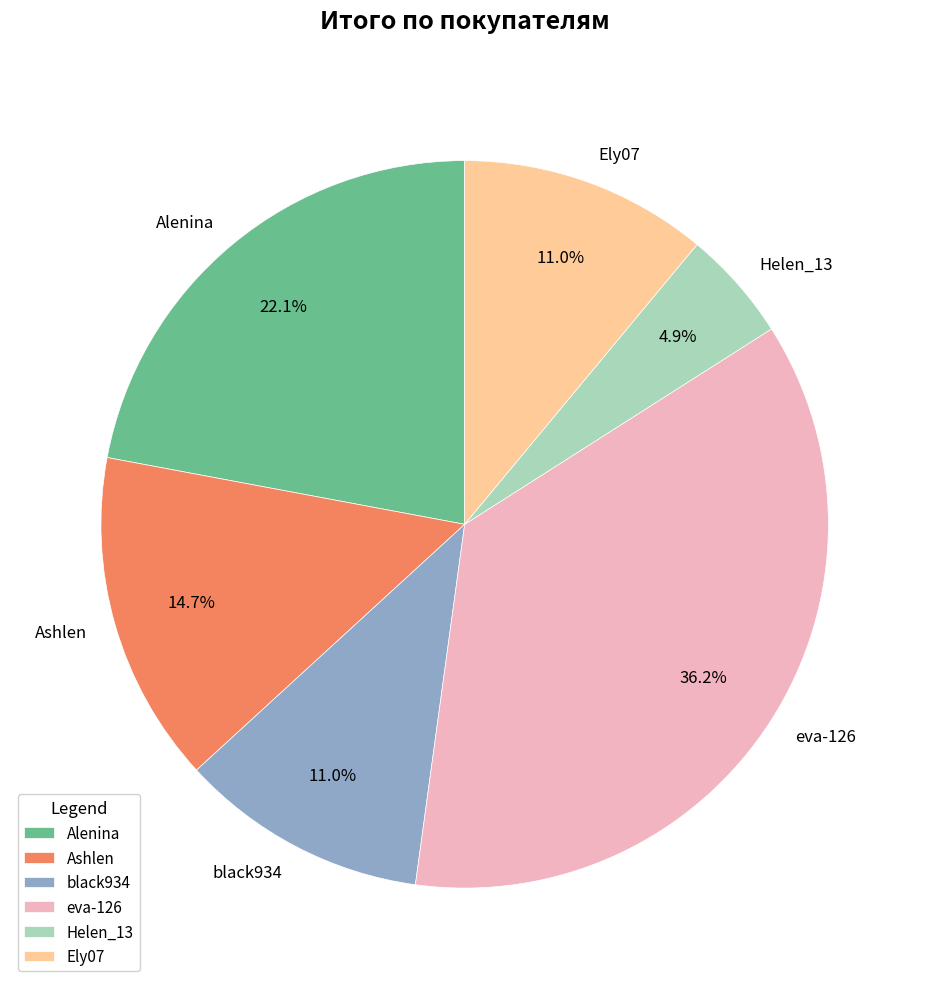

What percentage is the black934 slice, to the nearest percent?

11%